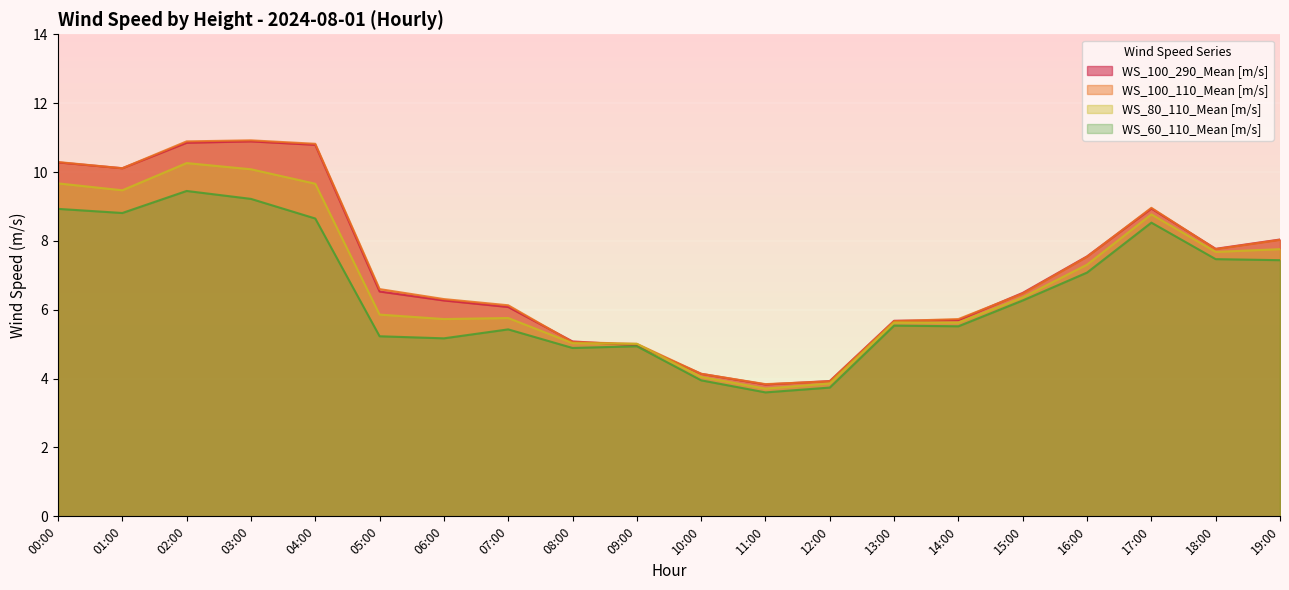

At which category is the sum across all series the highest?

02:00